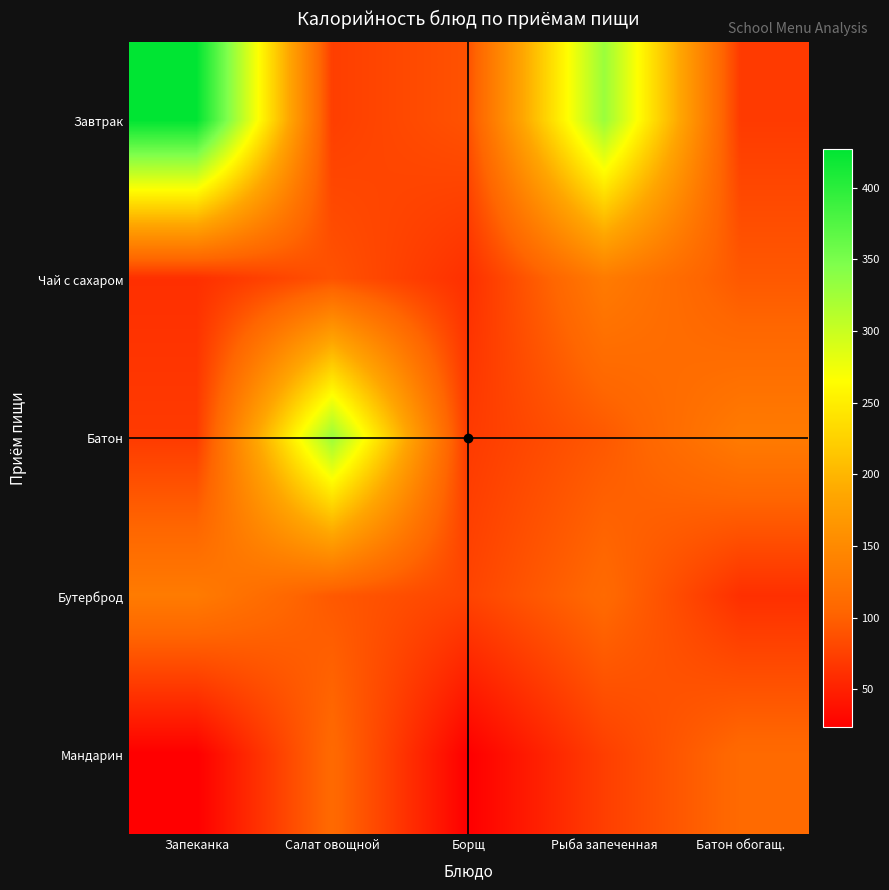

What is the difference between the highest and lowest values at Салат овощной?

255.6